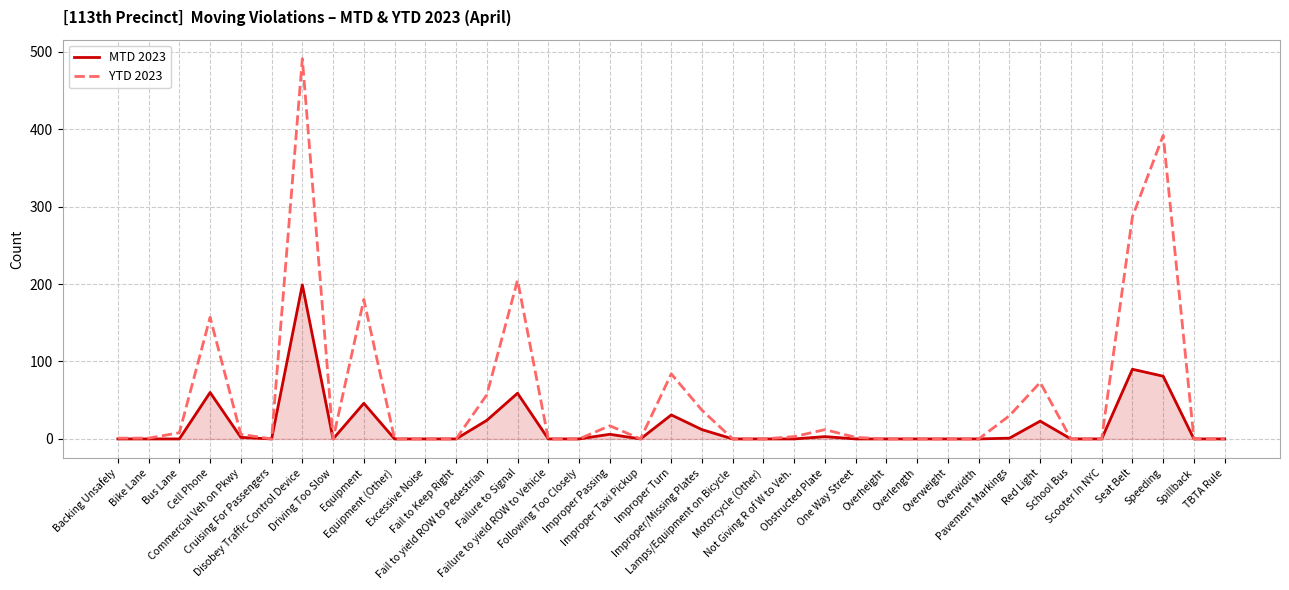

What are all the series names shown in the legend?

MTD 2023, YTD 2023